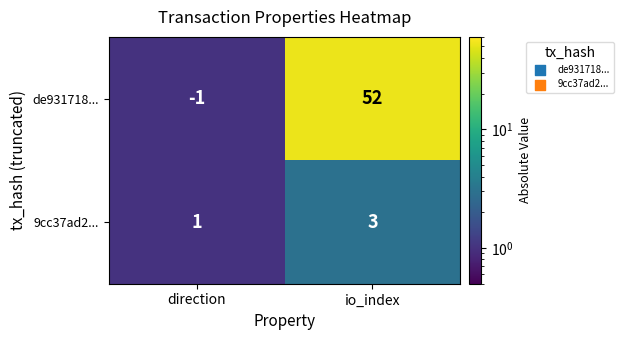

List the series in order of their peak value, lowest first.

9cc37ad2..., de931718...